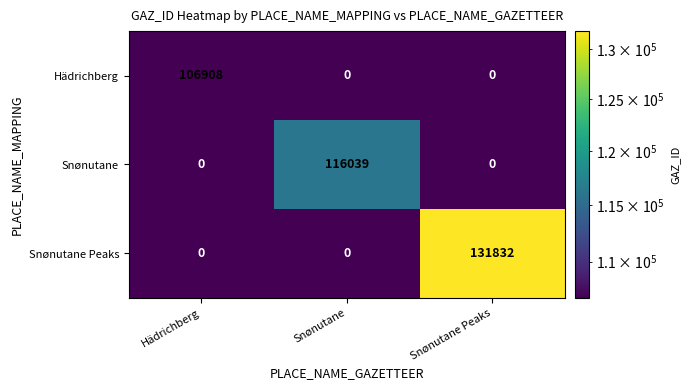

Rank the series by their average value, from highest to lowest.

Snønutane Peaks, Snønutane, Hädrichberg